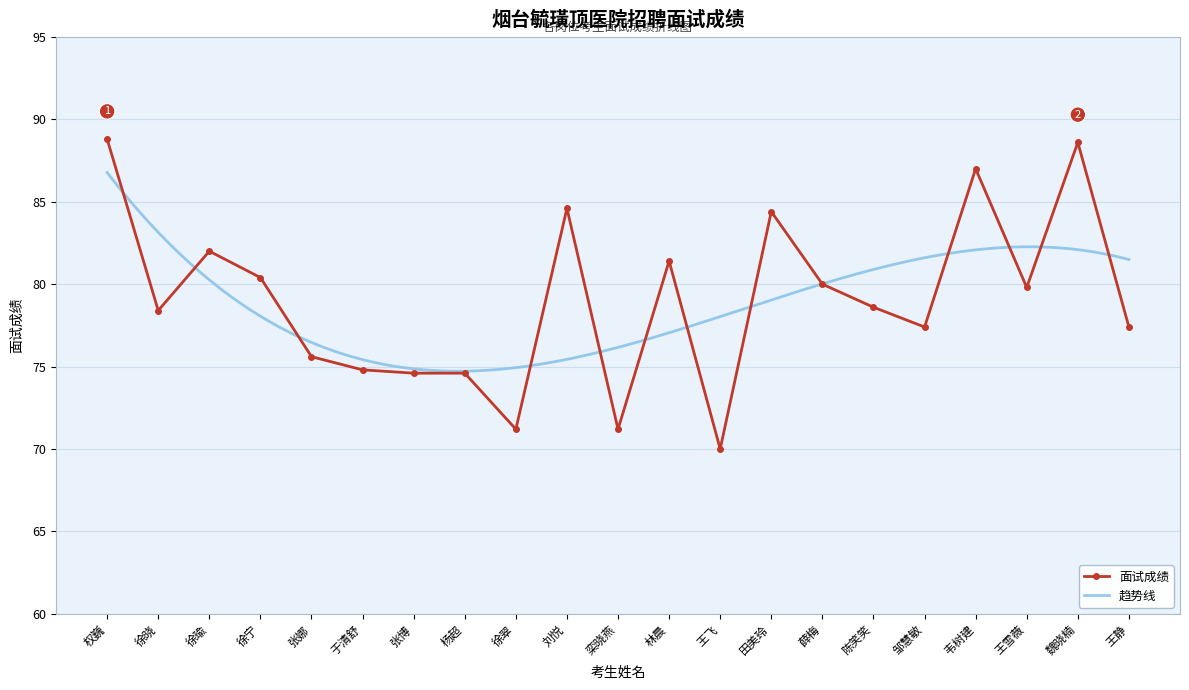

Which category has the lowest value across all series?

王飞